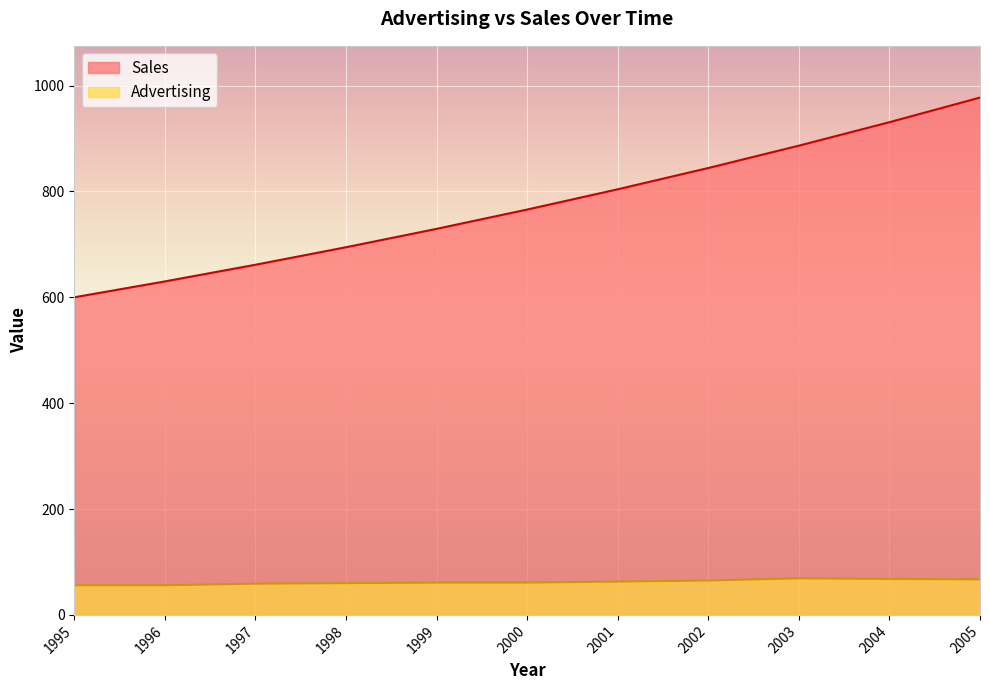

Reading left to right, what are all the values shown in this chart?

Sales: 600.0	630.0	661.5	694.6	729.3	765.8	804.1	844.3	886.5	930.8	977.3
Advertising: 56.0	56.0	59.0	60.0	61.0	61.0	63.0	65.0	69.0	68.0	67.0